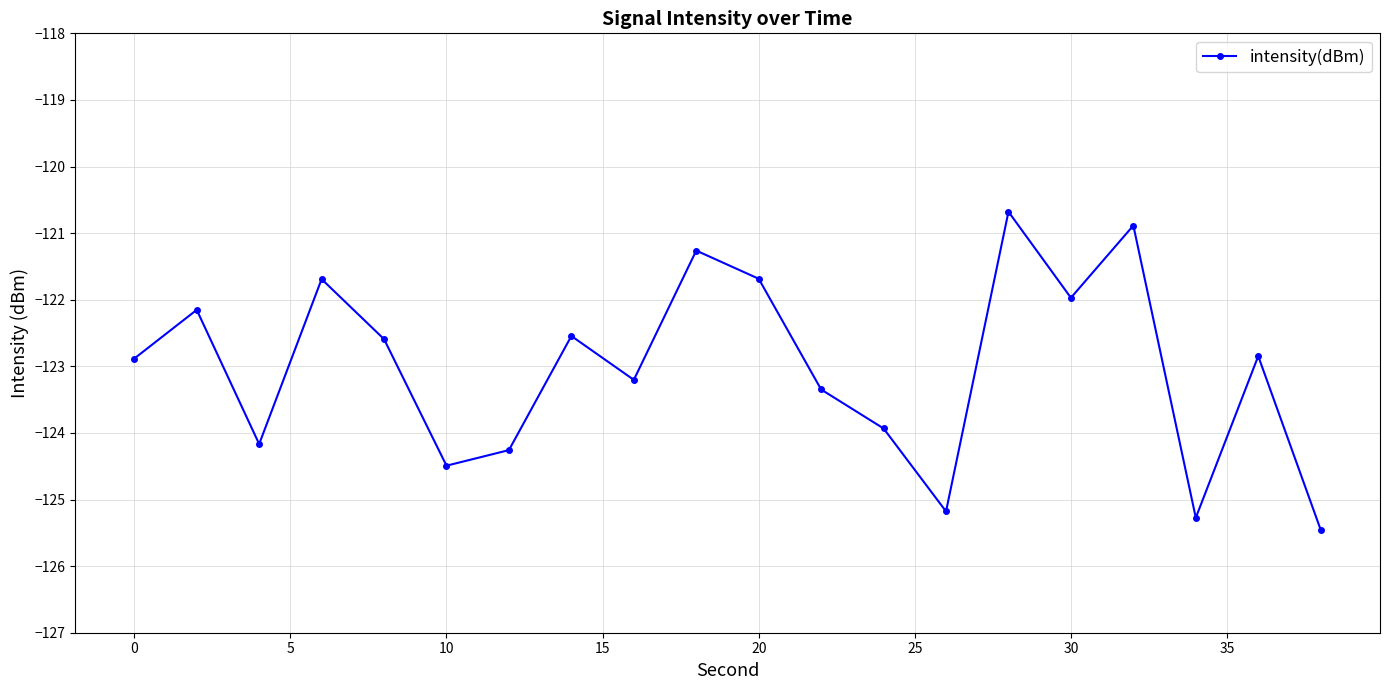

Reading left to right, extract all data points from this chart.

-122.9	-122.2	-124.2	-121.7	-122.6	-124.5	-124.3	-122.5	-123.2	-121.3	-121.7	-123.3	-123.9	-125.2	-120.7	-122.0	-120.9	-125.3	-122.8	-125.5